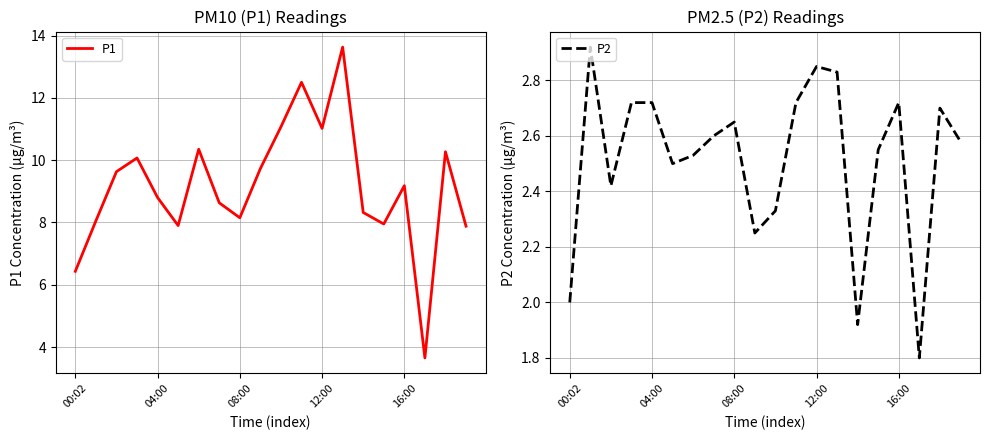

Reading right to left, extract all data points from this chart.

P1: 7.9	10.3	3.6	9.2	8.0	8.3	13.6	11.0	12.5	11.1	9.7	8.2	8.6	10.3	7.9	8.8	10.1	9.6	8.1	6.4
P2: 2.6	2.7	1.8	2.7	2.5	1.9	2.8	2.9	2.7	2.3	2.2	2.6	2.6	2.5	2.5	2.7	2.7	2.4	2.9	2.0